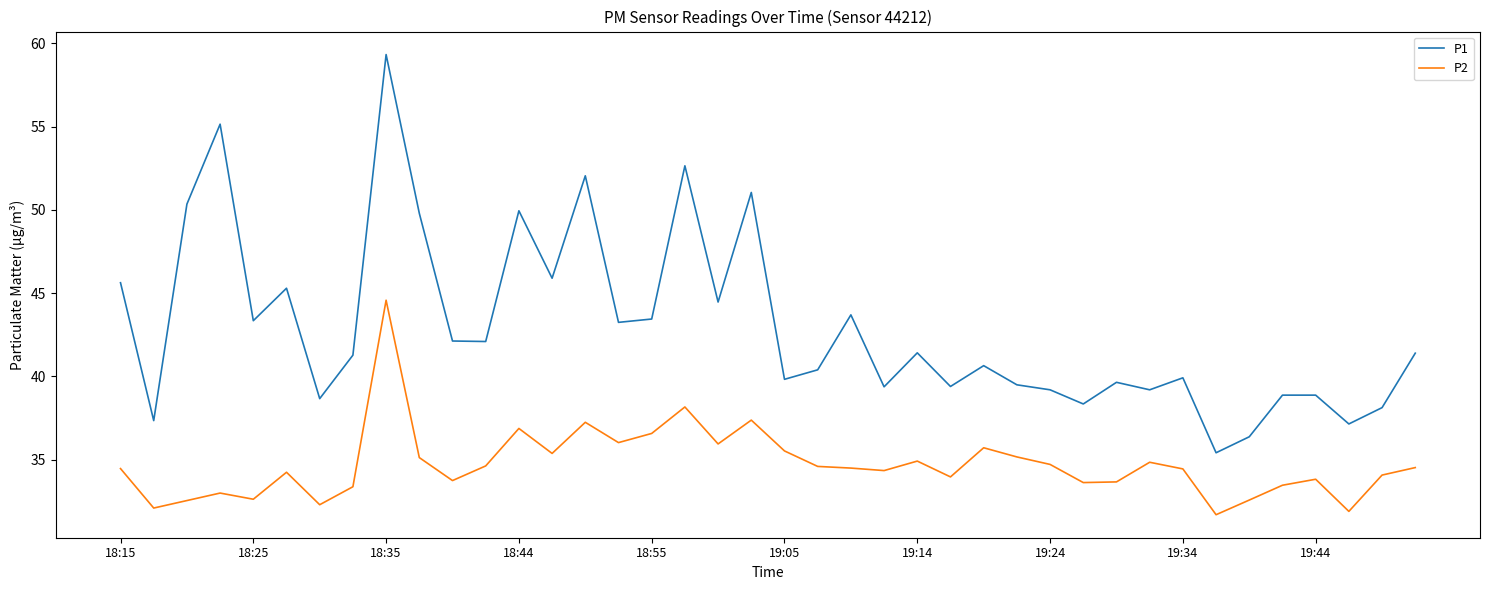

What are all the series names shown in the legend?

P1, P2